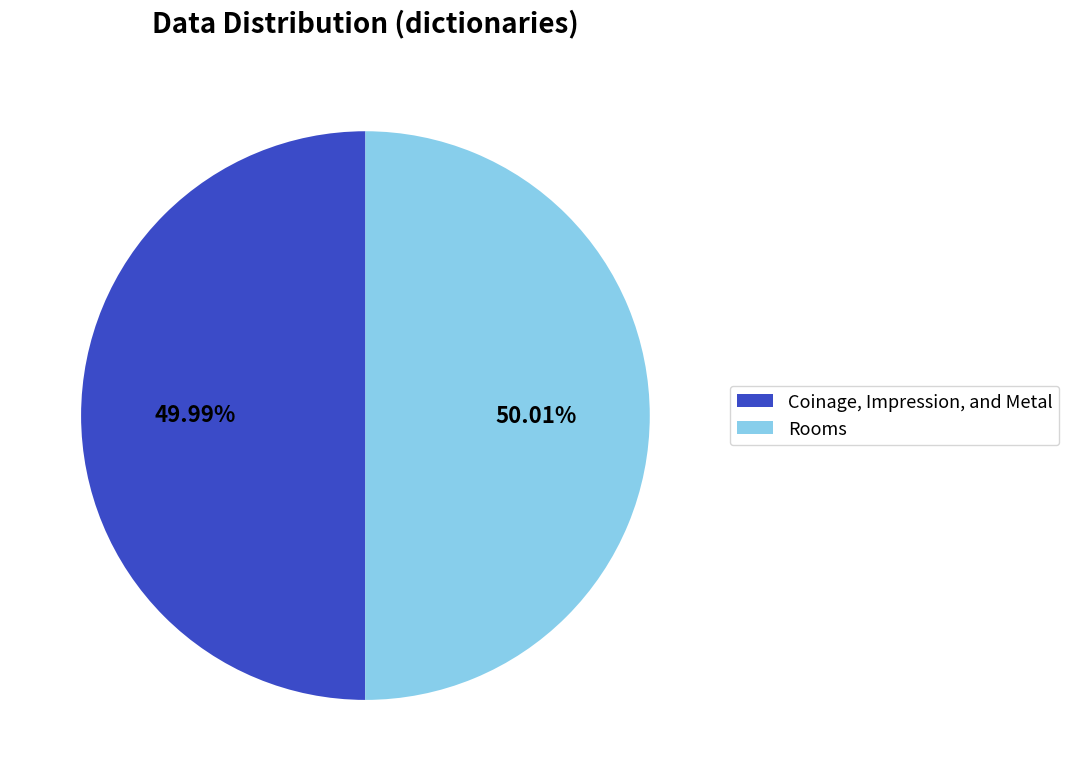

To the nearest percent, what percentage of the pie is Coinage, Impression, and Metal?

50%